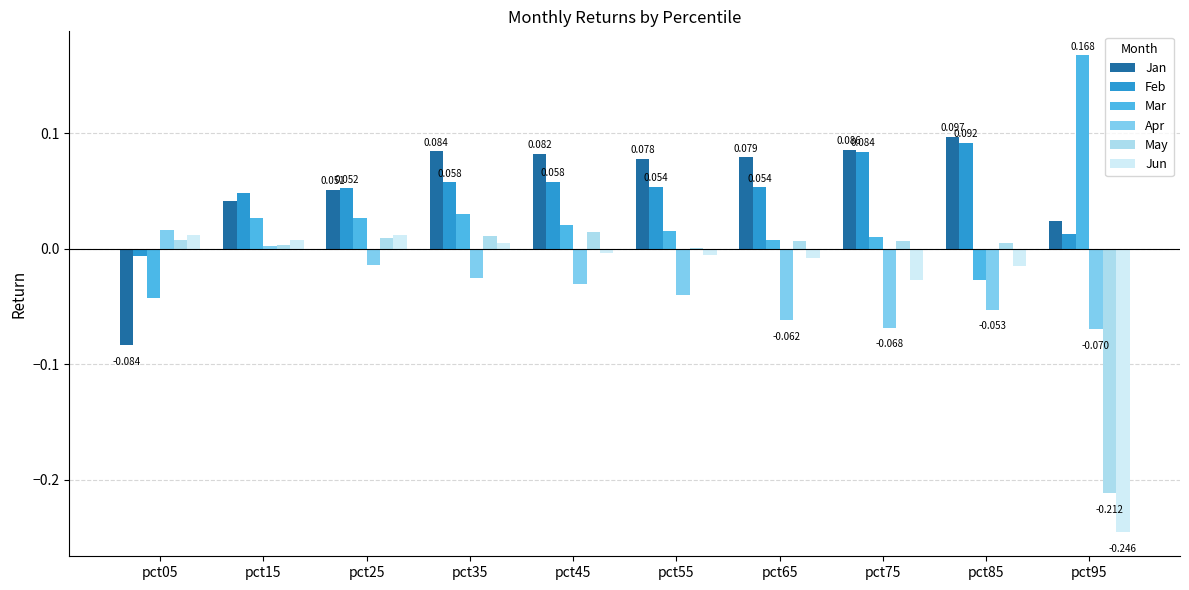

Is the value of Feb at pct45 greater than the value of Jun at pct55?

Yes